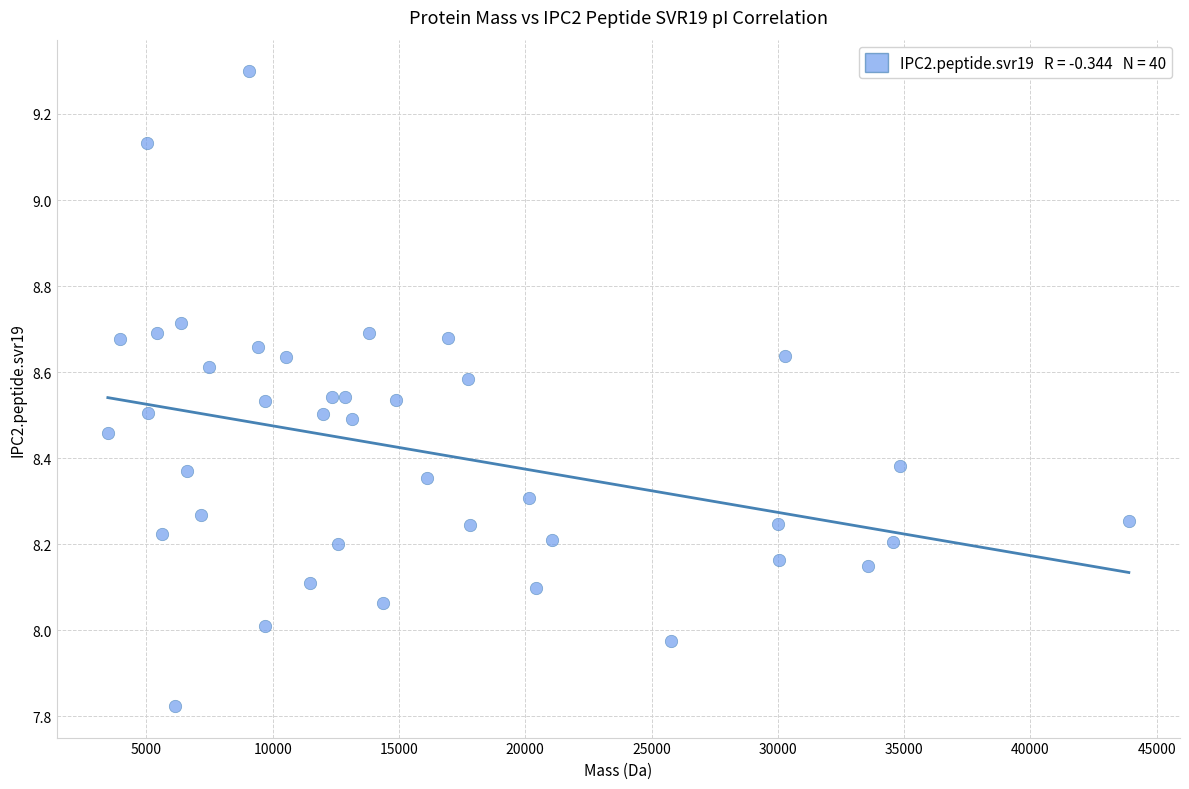

What is the range of X values (max minus min)?

40426.1